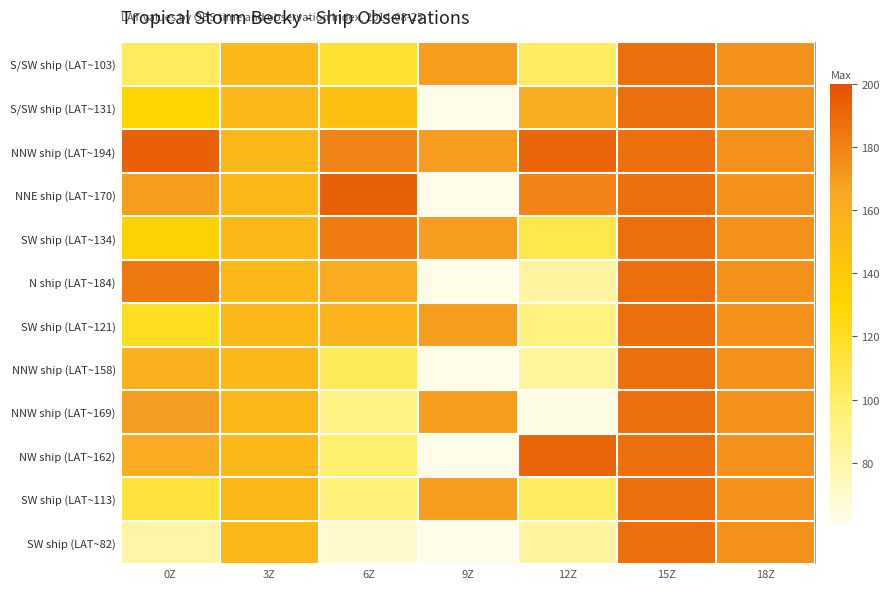

List the series in order of their peak value, highest first.

NNW ship (LAT~194), NNE ship (LAT~170), NW ship (LAT~162), S/SW ship (LAT~103), S/SW ship (LAT~131), SW ship (LAT~134), N ship (LAT~184), SW ship (LAT~121), NNW ship (LAT~158), NNW ship (LAT~169), SW ship (LAT~113), SW ship (LAT~82)